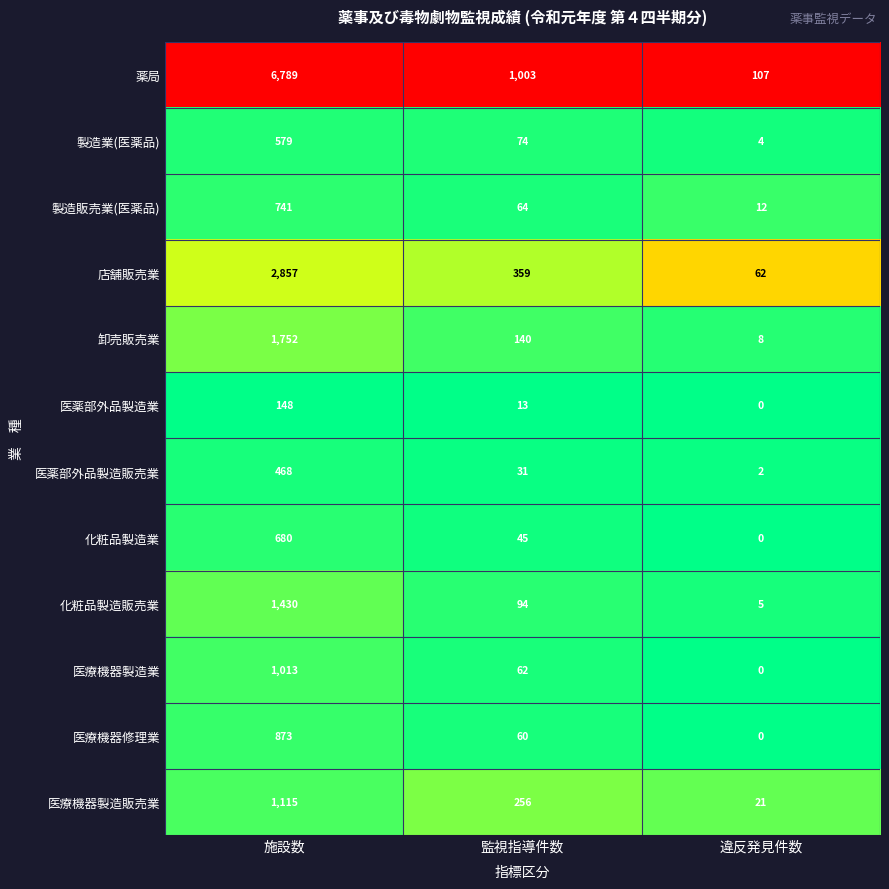

Between 監視指導件数 and 違反発見件数, which series saw the biggest shift?

薬局